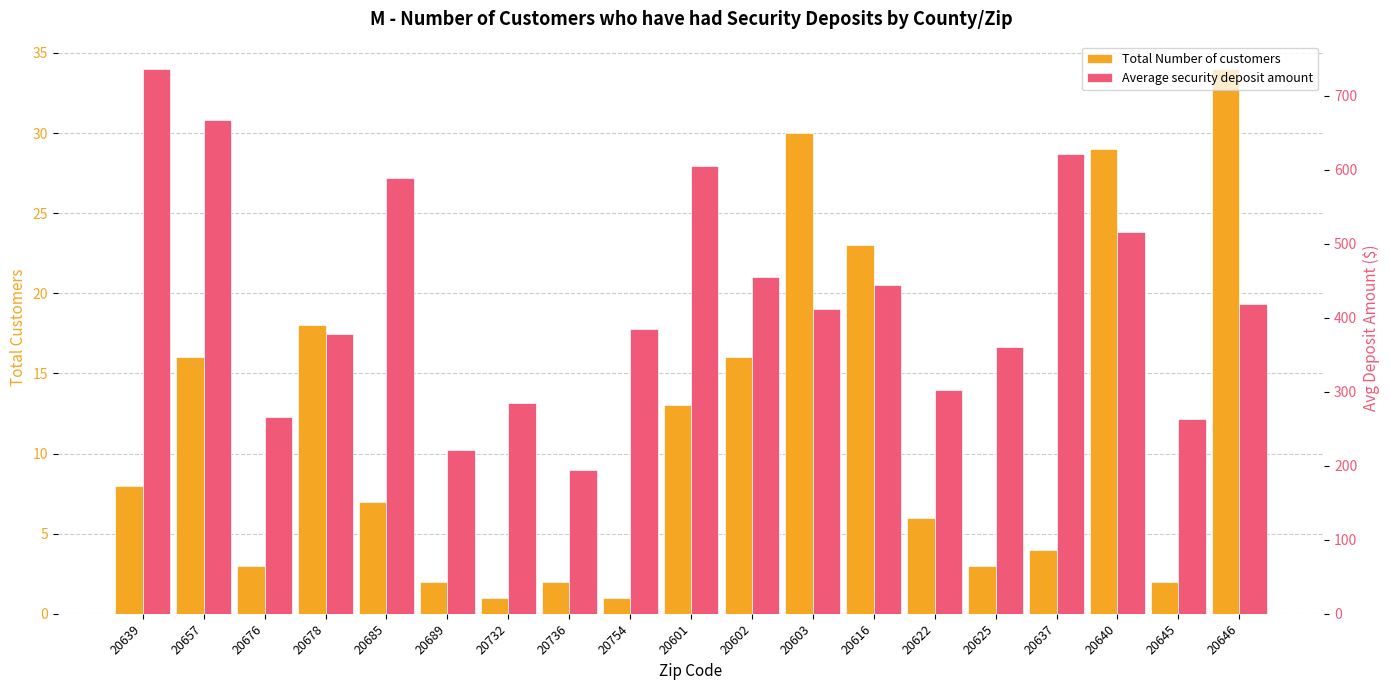

Rank the series at 20646 from lowest to highest value.

Total Number of customers, Average security deposit amount